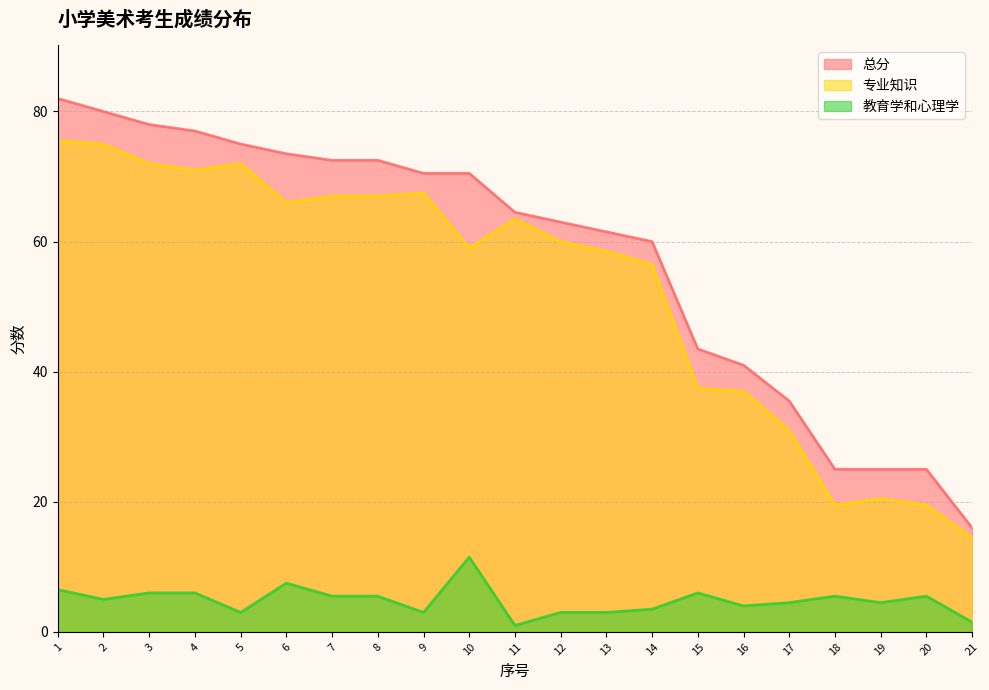

What is the value of the 总分 point at the 12th from the left?

63.0